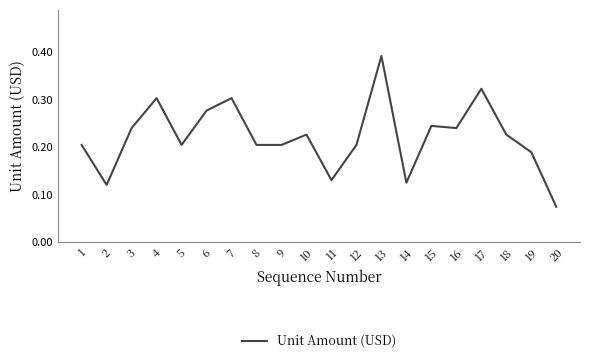

The value at 19 is 0.0. True or false?

False